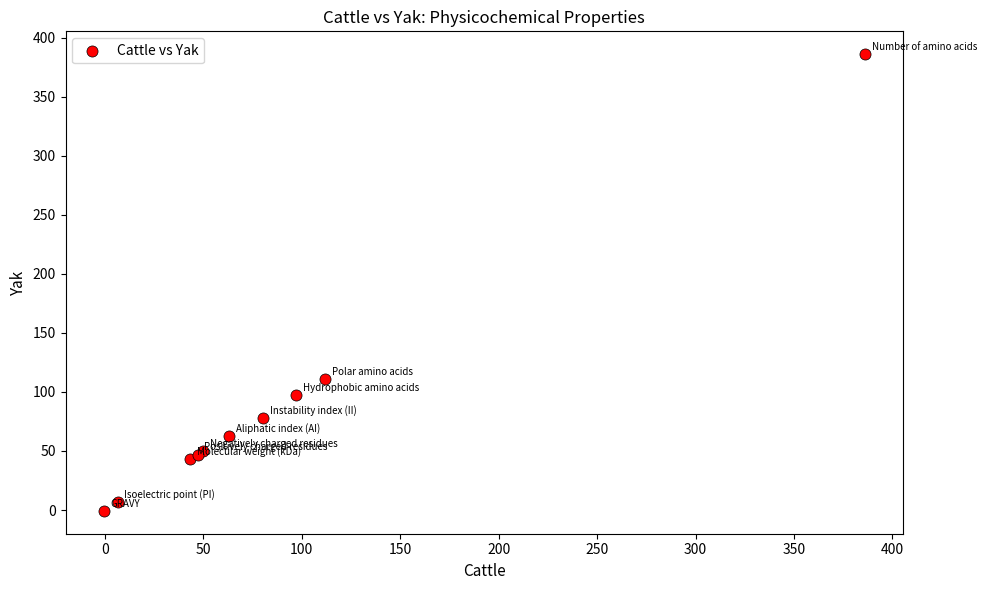

What Y value in the scatter plot is closest to 192?

111.0